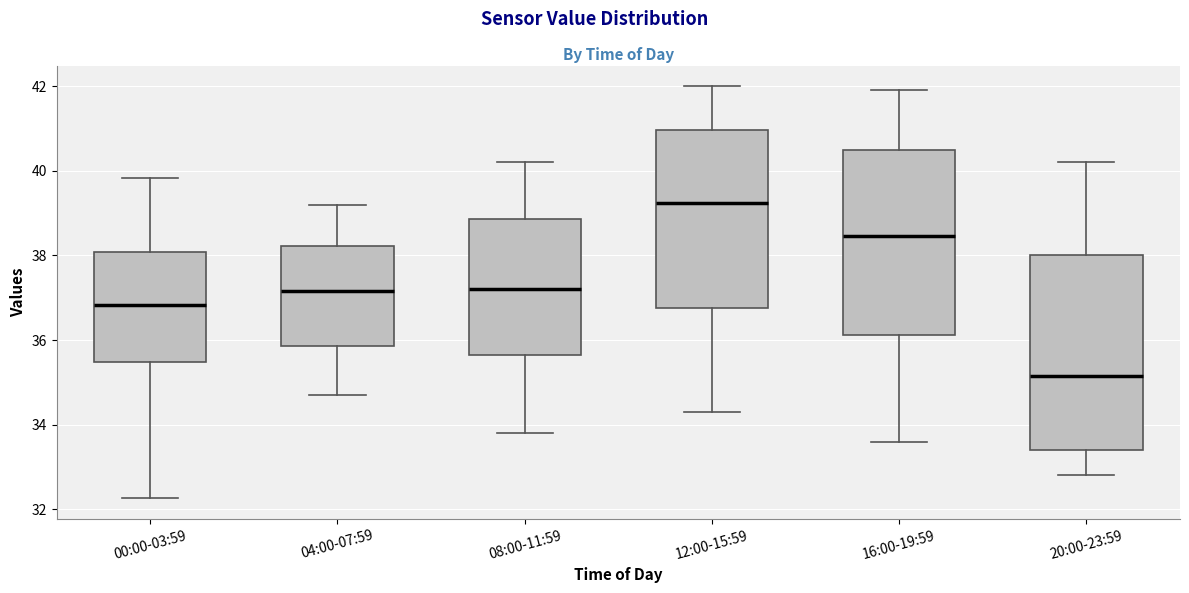

Reading left to right, transcribe this box plot: for each box, give where its median line is, the range the box spans, and where its two whiskers end, as read against the y-axis. The values are not printed on the chart, so give them approximately, as read against the axis.

00:00-03:59: median 36.8, box 35.4 to 38.0, whiskers 32.2 to 39.8
04:00-07:59: median 37.2, box 35.8 to 38.2, whiskers 34.8 to 39.2
08:00-11:59: median 37.2, box 35.6 to 38.8, whiskers 33.8 to 40.2
12:00-15:59: median 39.2, box 36.8 to 41.0, whiskers 34.4 to 42.0
16:00-19:59: median 38.4, box 36.2 to 40.6, whiskers 33.6 to 42.0
20:00-23:59: median 35.2, box 33.4 to 38.0, whiskers 32.8 to 40.2